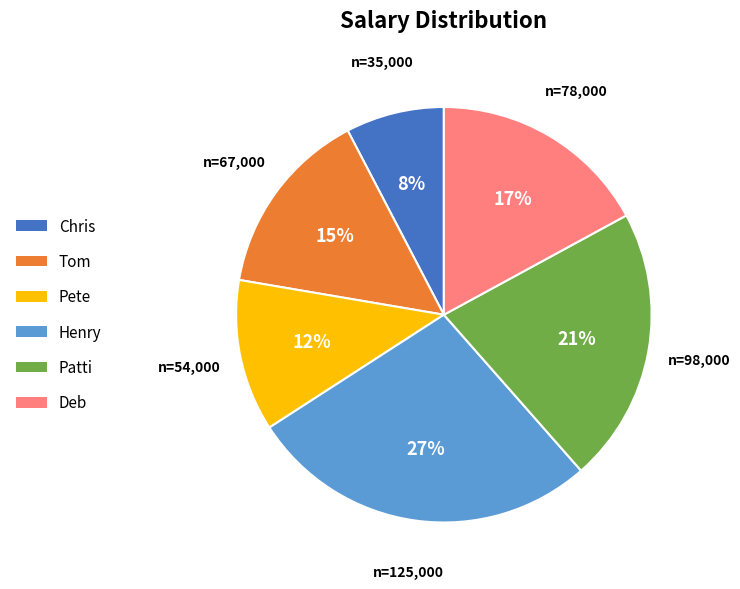

Does Tom represent more than half of the total?

No